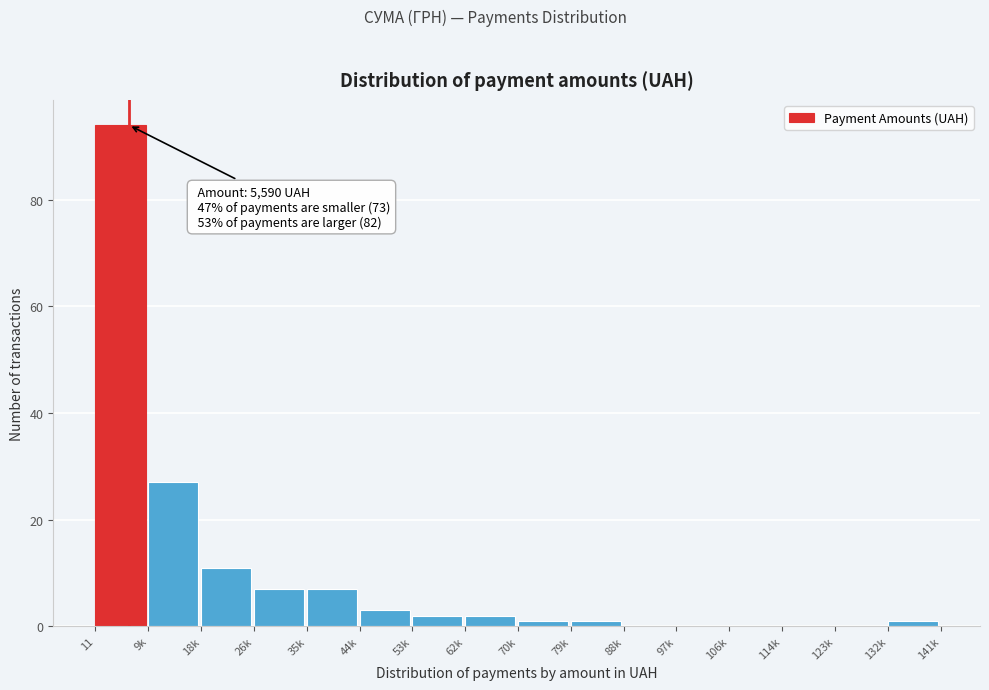

Reading left to right, transcribe all the data shown in this chart.

11=94	9k=27	18k=11	26k=7	35k=7	44k=3	53k=2	62k=2	70k=1	79k=1	88k=0	97k=0	106k=0	114k=0	123k=0	132k=1